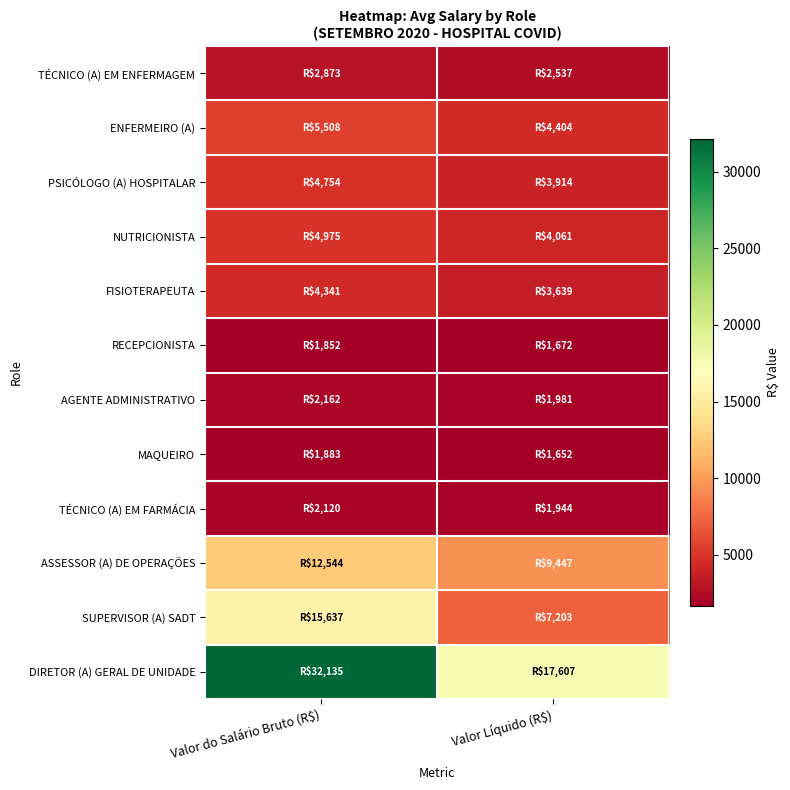

Reading right to left, transcribe all the data shown in this chart.

TÉCNICO (A) EM ENFERMAGEM: Valor Líquido (R$)=2536.7	Valor do Salário Bruto (R$)=2873.3
ENFERMEIRO (A): Valor Líquido (R$)=4403.9	Valor do Salário Bruto (R$)=5507.8
PSICÓLOGO (A) HOSPITALAR: Valor Líquido (R$)=3914.2	Valor do Salário Bruto (R$)=4754.3
NUTRICIONISTA: Valor Líquido (R$)=4061.0	Valor do Salário Bruto (R$)=4974.6
FISIOTERAPEUTA: Valor Líquido (R$)=3639.0	Valor do Salário Bruto (R$)=4341.3
RECEPCIONISTA: Valor Líquido (R$)=1672.2	Valor do Salário Bruto (R$)=1852.1
AGENTE ADMINISTRATIVO: Valor Líquido (R$)=1981.1	Valor do Salário Bruto (R$)=2162.2
MAQUEIRO: Valor Líquido (R$)=1651.6	Valor do Salário Bruto (R$)=1882.9
TÉCNICO (A) EM FARMÁCIA: Valor Líquido (R$)=1944.3	Valor do Salário Bruto (R$)=2120.4
ASSESSOR (A) DE OPERAÇÕES: Valor Líquido (R$)=9447.1	Valor do Salário Bruto (R$)=12544.5
SUPERVISOR (A) SADT: Valor Líquido (R$)=7202.6	Valor do Salário Bruto (R$)=15636.6
DIRETOR (A) GERAL DE UNIDADE: Valor Líquido (R$)=17607.5	Valor do Salário Bruto (R$)=32135.5